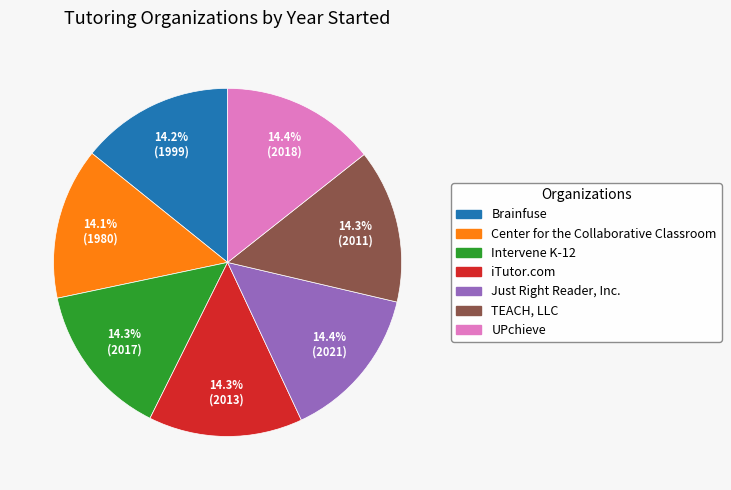

Approximately how many times larger is the value at Brainfuse compared to iTutor.com?

1.0